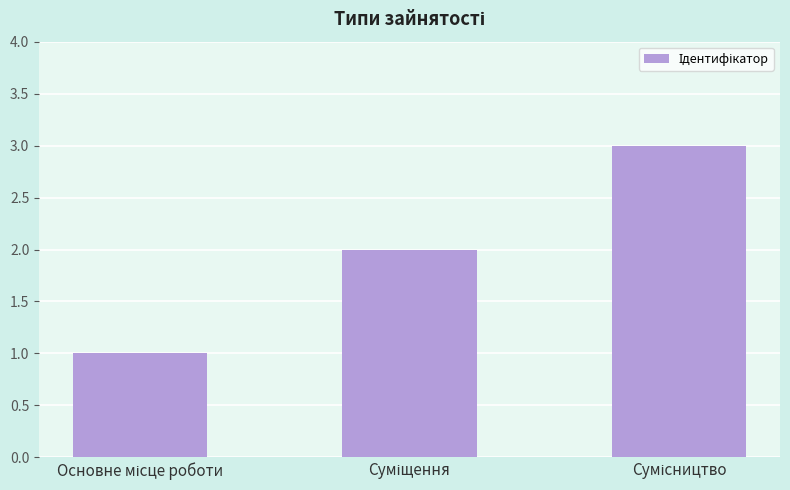

What is the greatest value displayed?

3